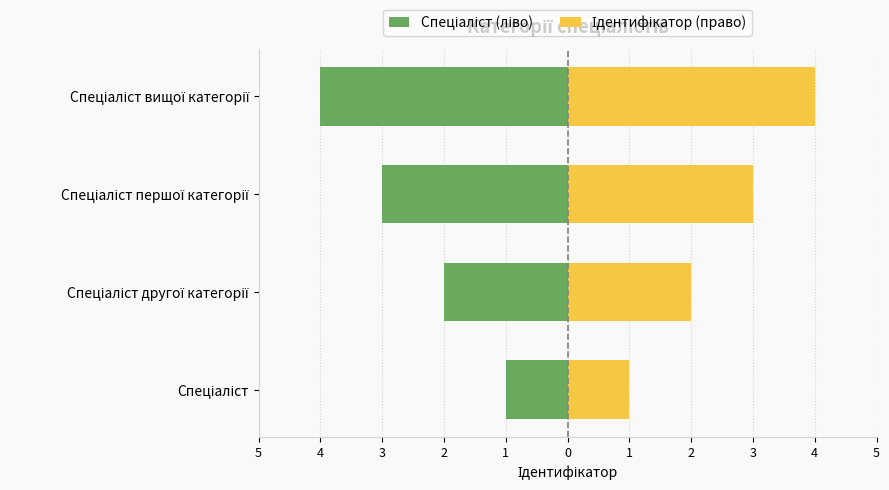

What is the difference between the maximum and second lowest values in the Ідентифікатор (право) series?

2